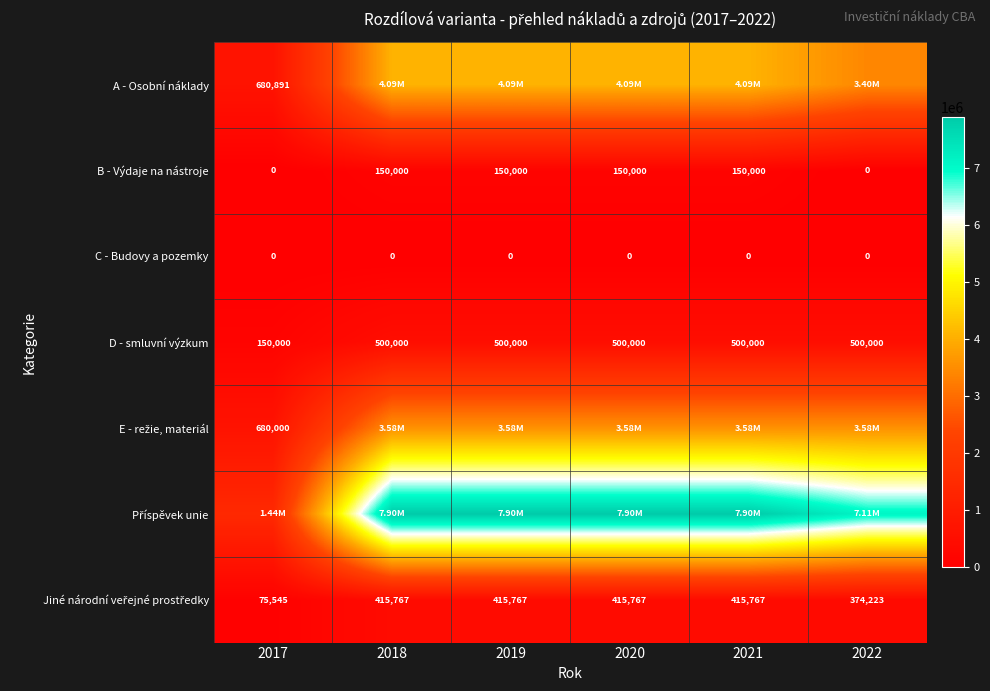

What is the average value of the B - Výdaje na nástroje series?

100000